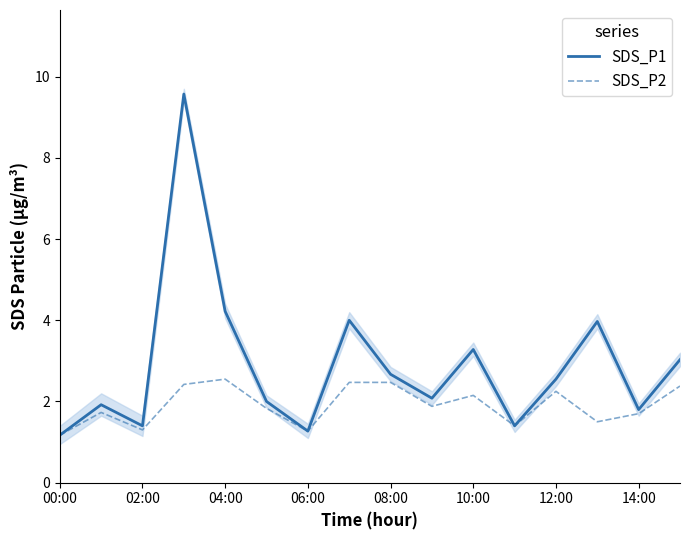

The SDS_P2 series shows 2.5 at 08:00. True or false?

True